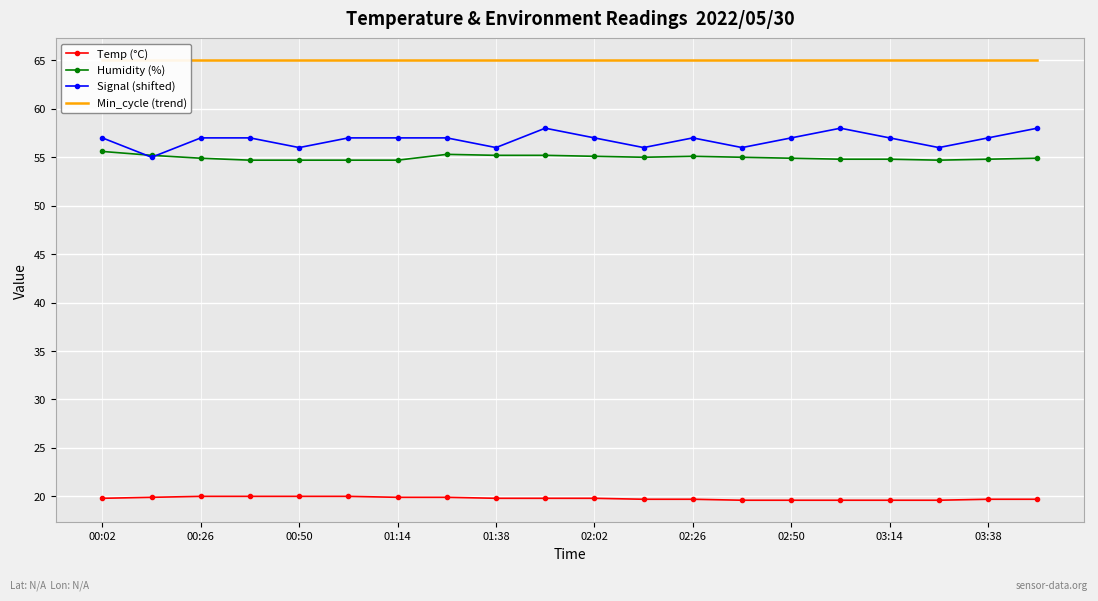

What is the sum of all Signal (shifted) values?

1136.0